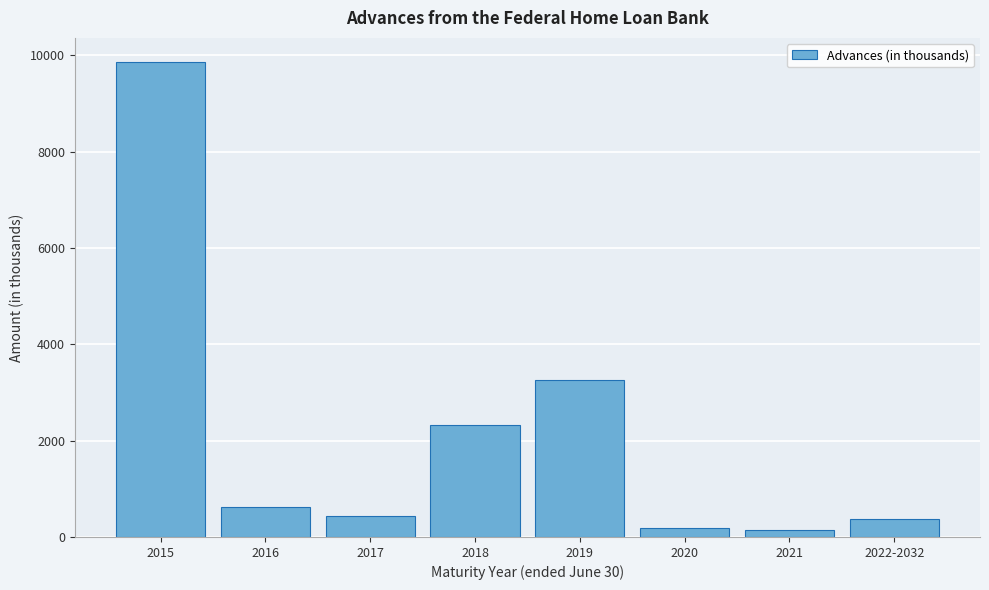

Reading right to left, what are all the values shown in this chart?

2022-2032=373	2021=142	2020=189	2019=3249	2018=2328	2017=431	2016=623	2015=9865